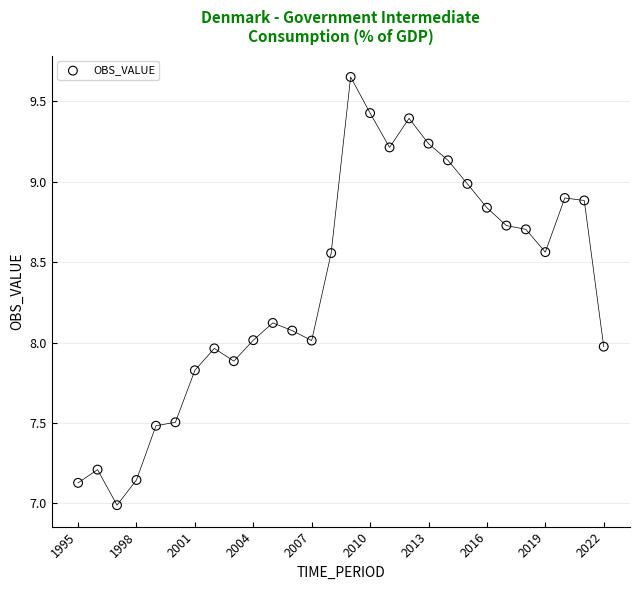

What is the range of X values (max minus min)?

27.0